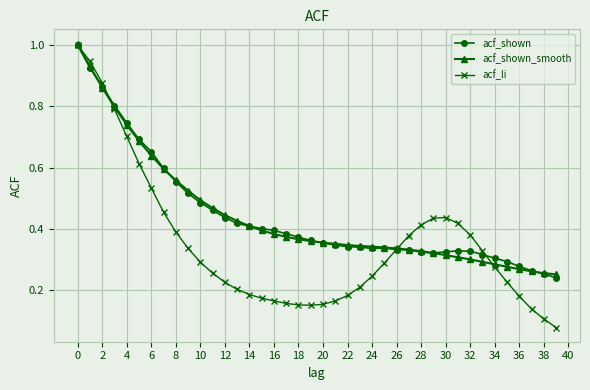

Which series has the largest range (max minus min)?

acf_li